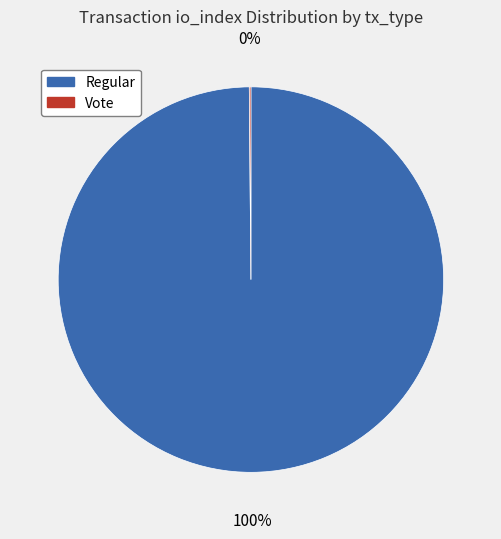

Does Regular represent more than half of the total?

Yes